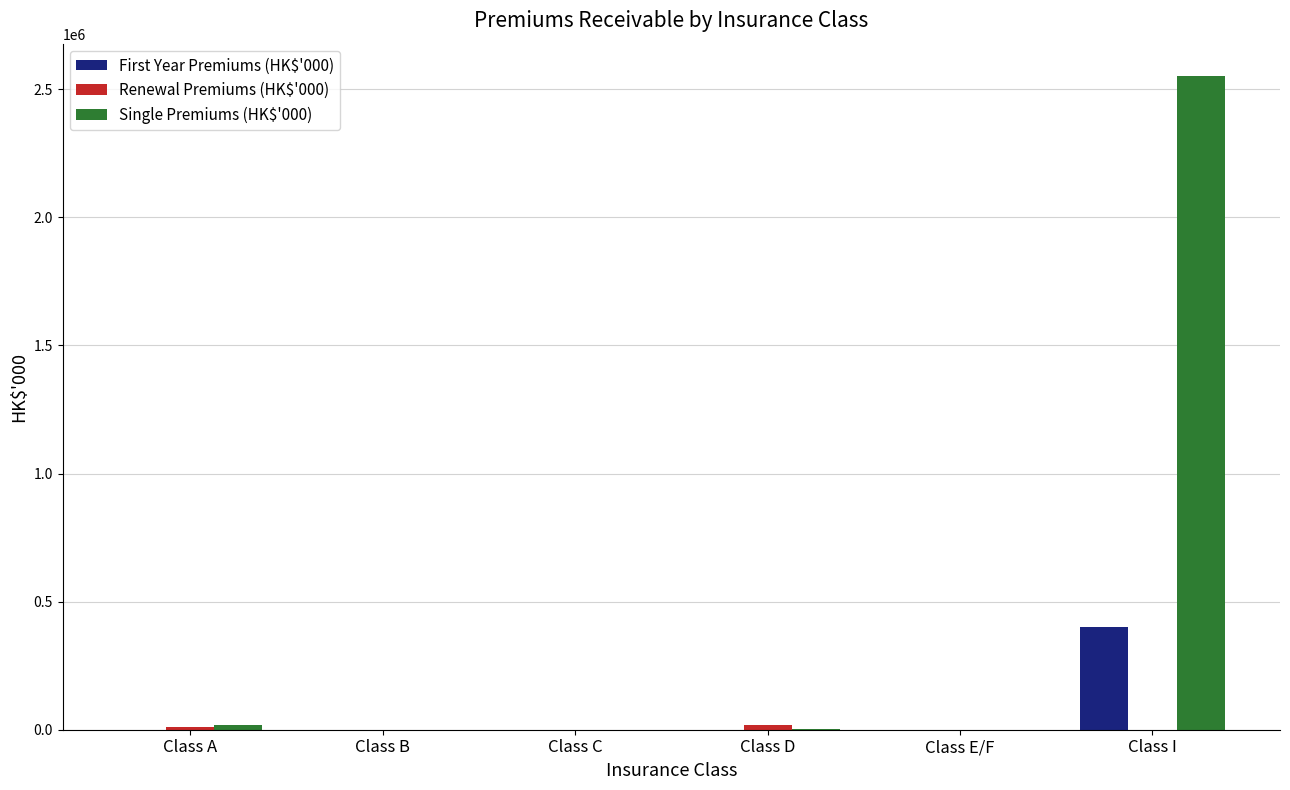

Does the chart contain stacked bars?

No